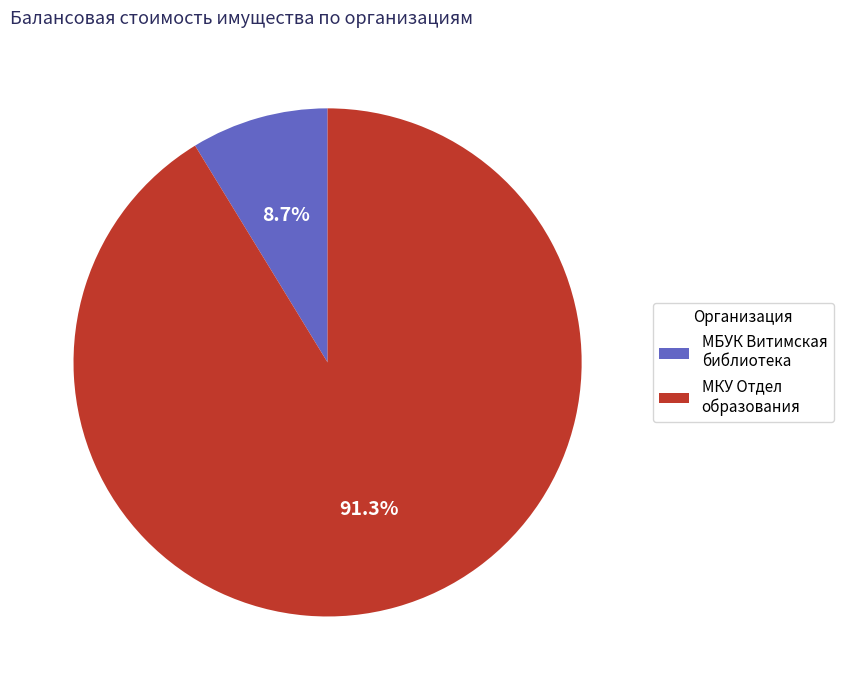

To the nearest percent, what is the difference between the largest and smallest slice percentages?

83%